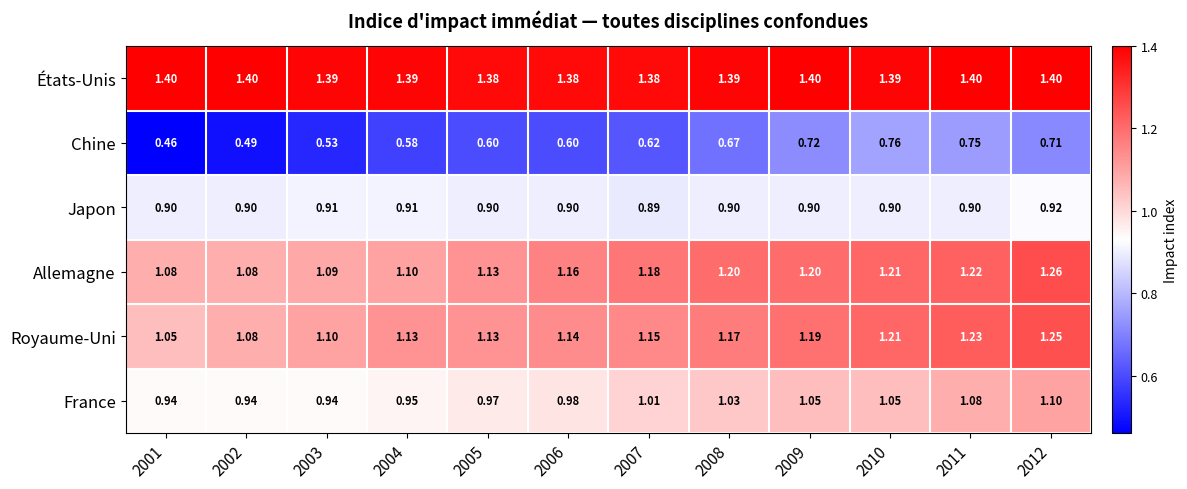

How many categories are shown in the chart?

12